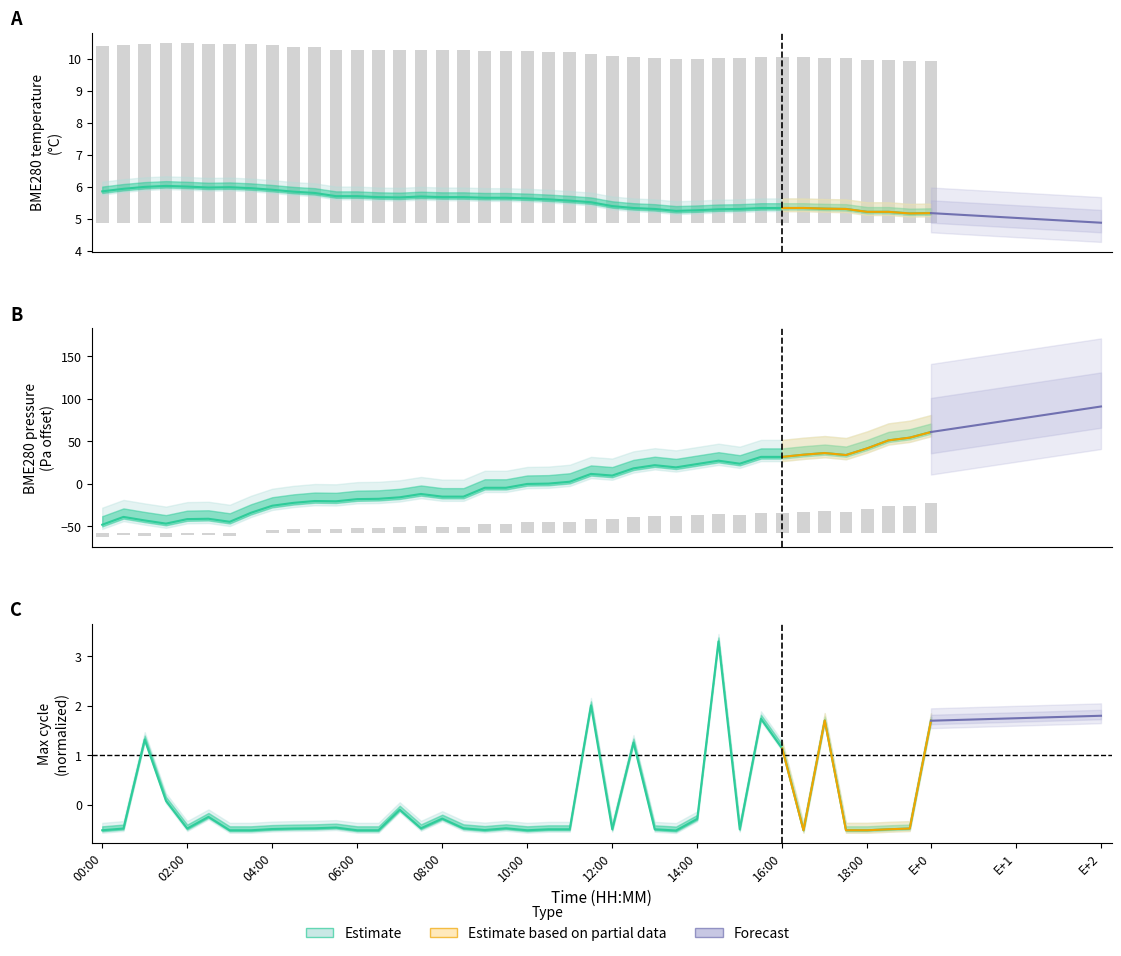

How many groups of bars are there?

40